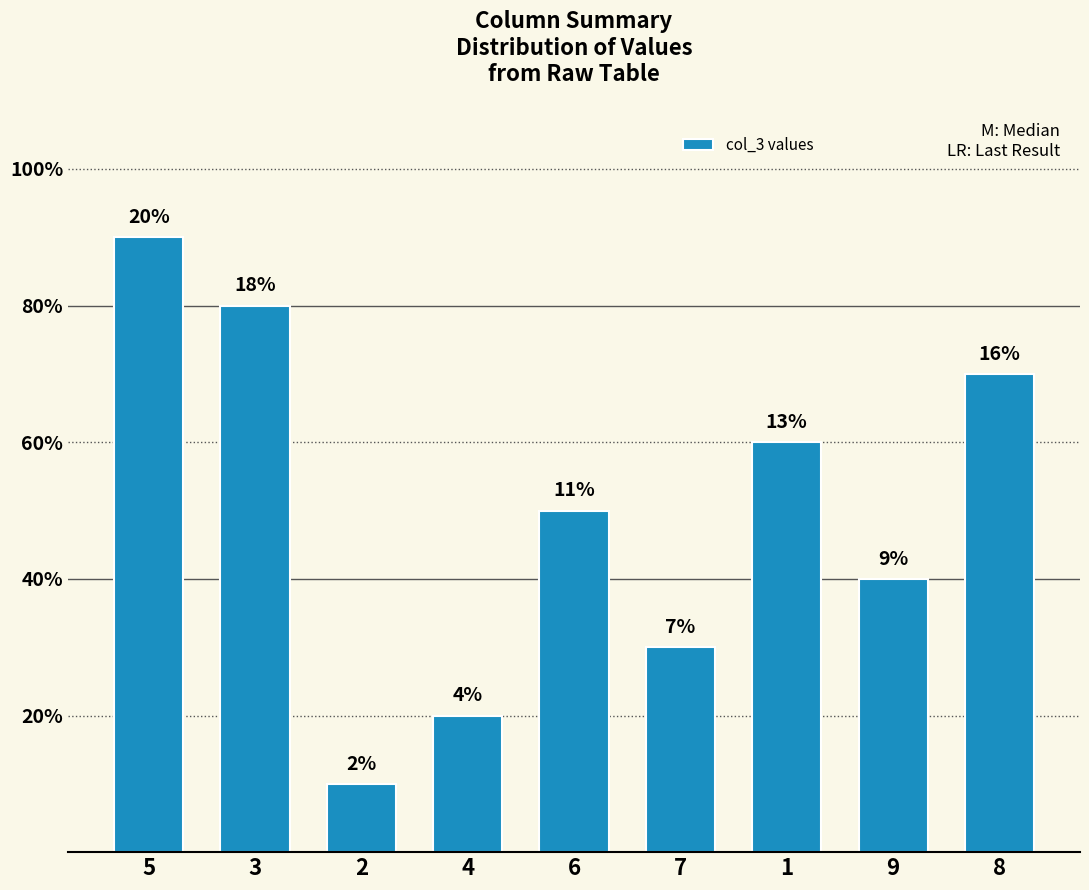

List the labels in order of value, largest first.

5, 3, 8, 1, 6, 9, 7, 4, 2